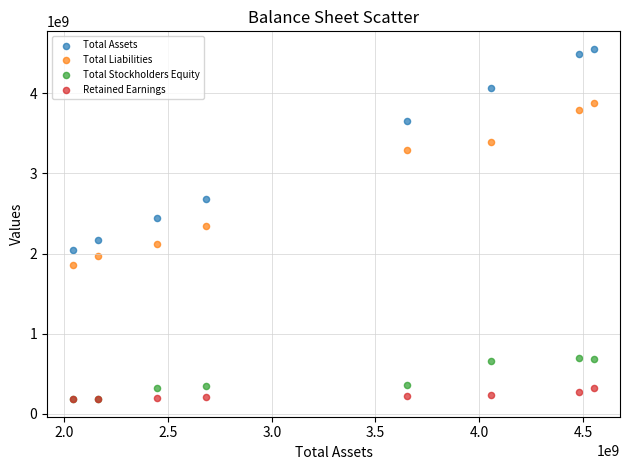

In the Total Liabilities series, what Y value is closest to 2866282500?

3295547000